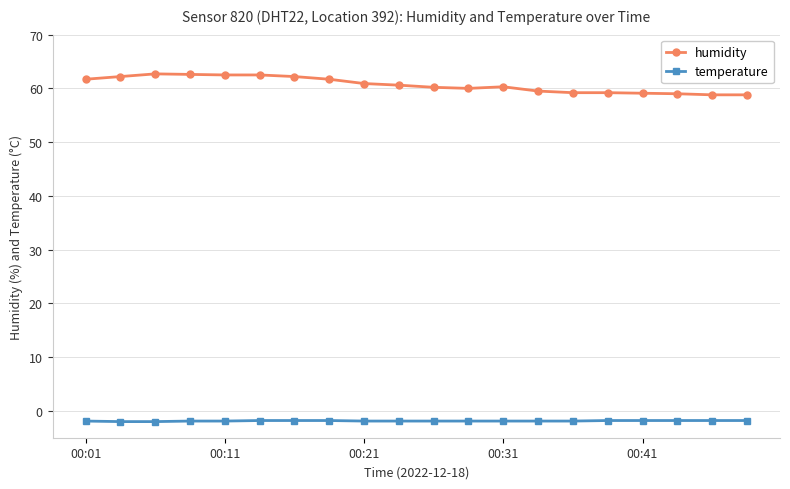

Which series has the largest total across all categories?

humidity